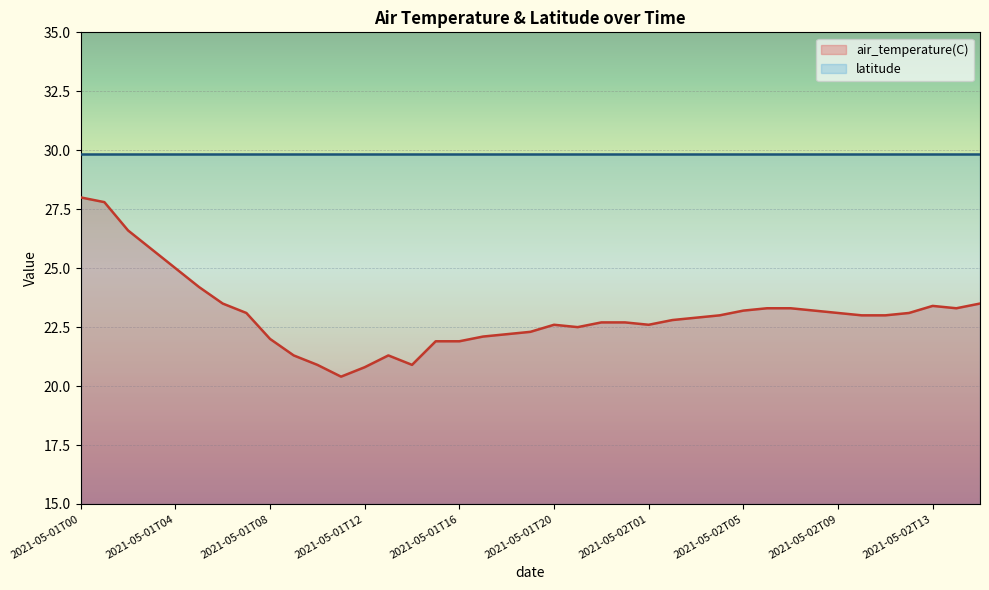

What is the change in value from 2021-05-01T17 to 2021-05-02T12?

+1.0